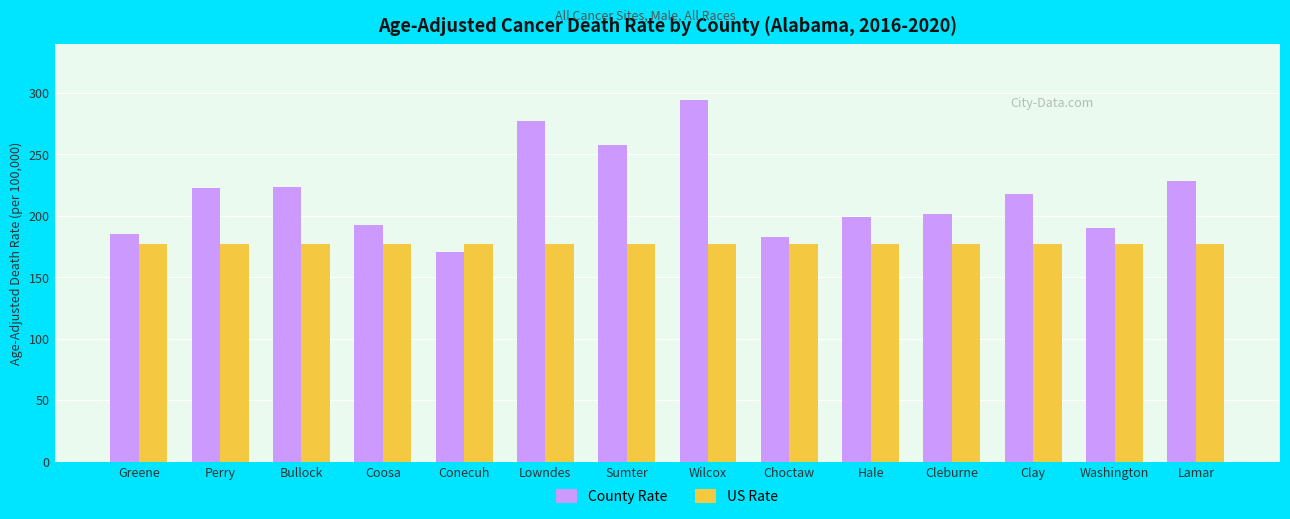

How many categories are shown in the chart?

14